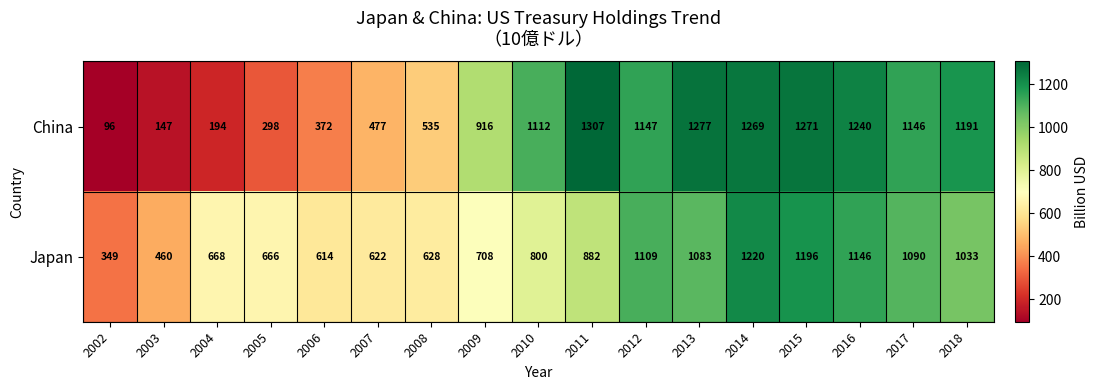

Which series has the largest range (max minus min)?

China